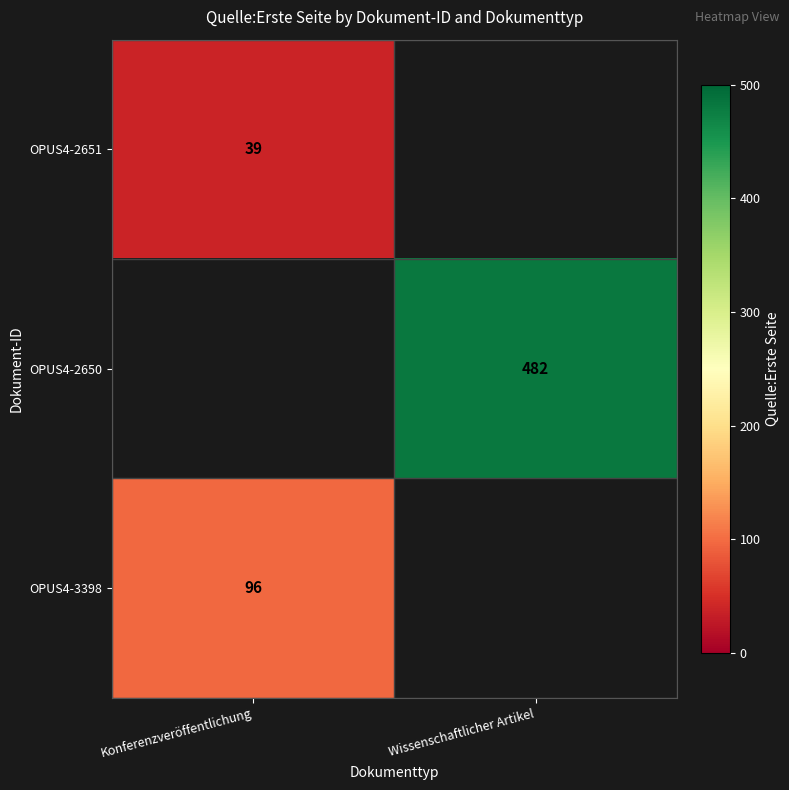

Is the value of OPUS4-3398 at Konferenzveröffentlichung greater than the value of OPUS4-2651 at Konferenzveröffentlichung?

Yes